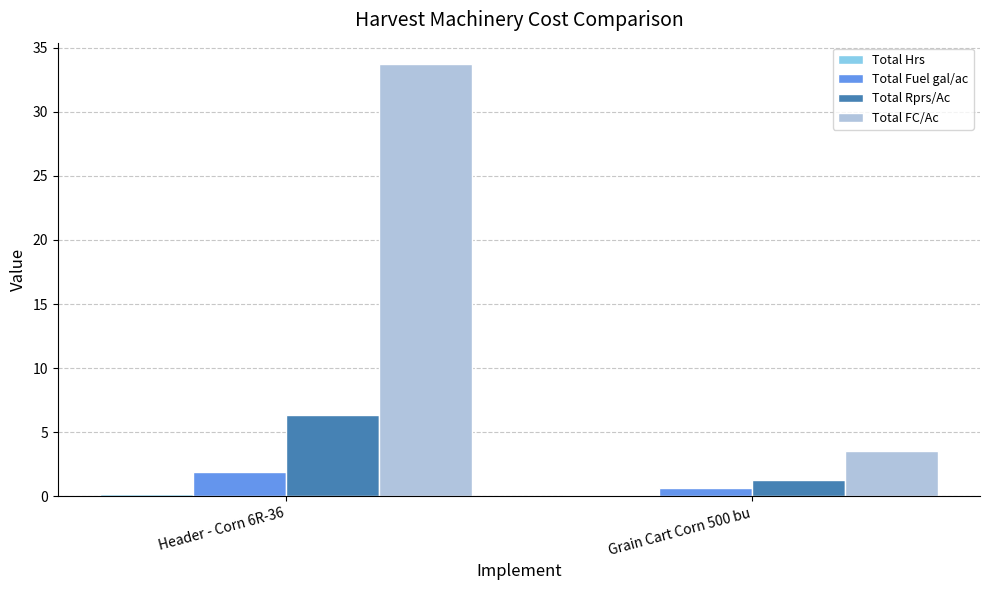

What is the sum of all Total Rprs/Ac values?

7.6